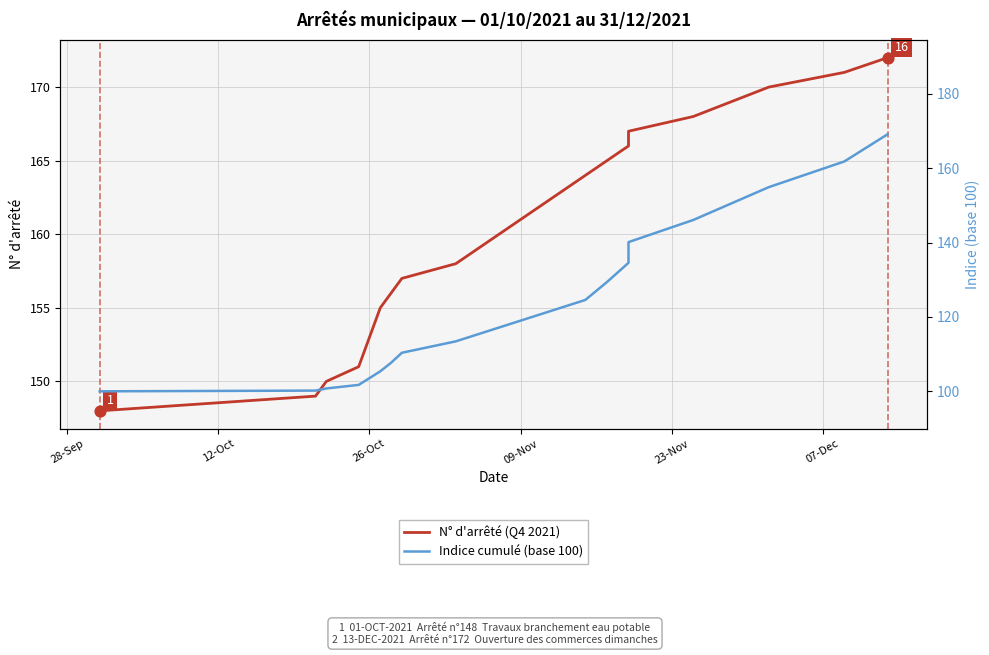

What are all the series names shown in the legend?

N° d'arrêté (Q4 2021), Indice cumulé (base 100)